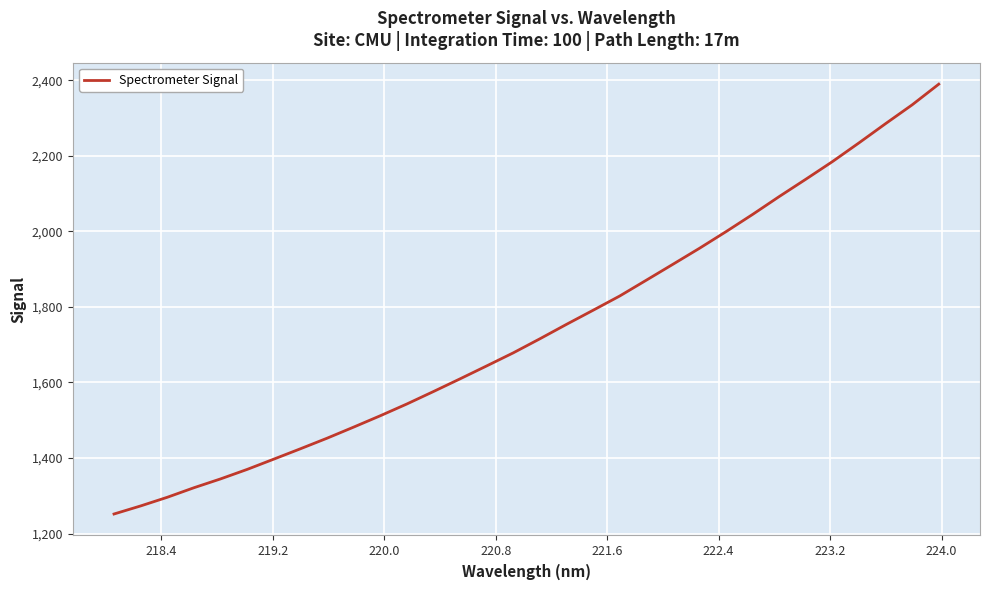

What is the smallest value displayed?

1251.7